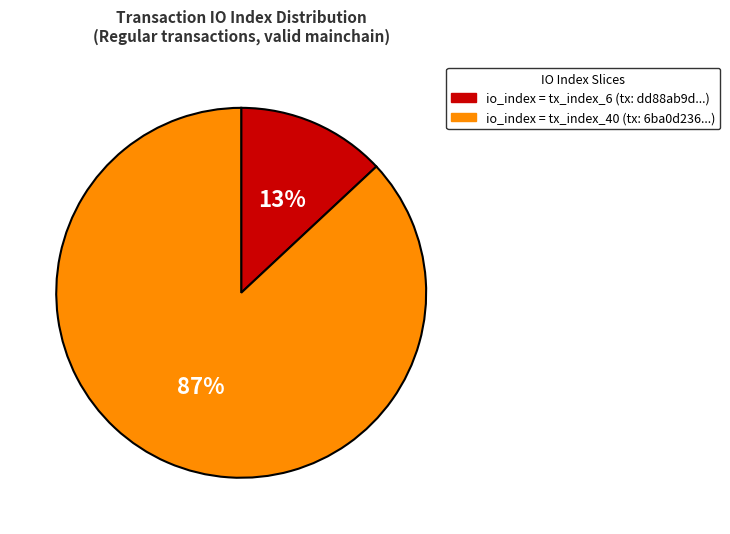

To the nearest percent, what is the average slice percentage?

50%